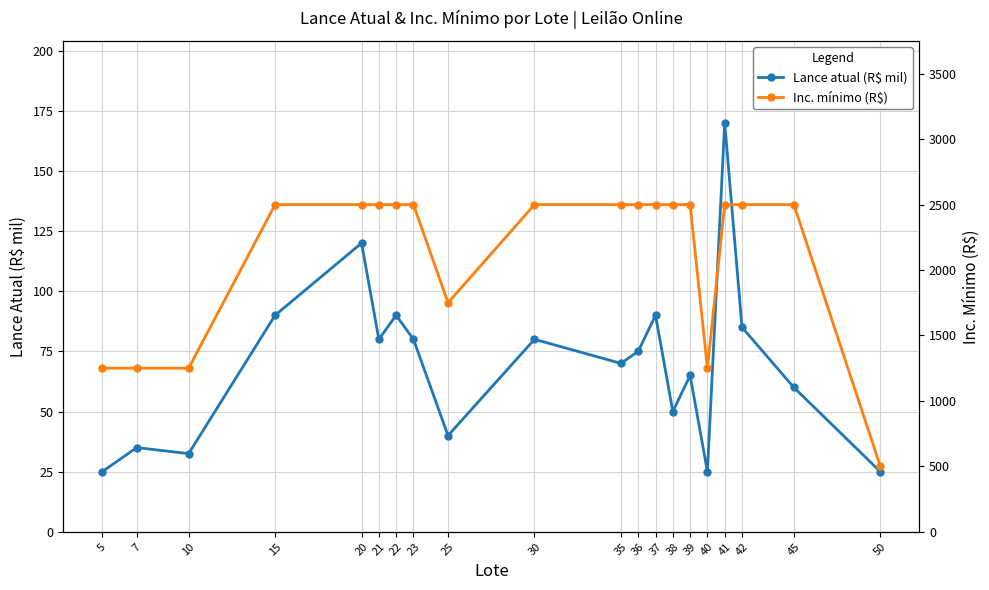

Does the chart have visible grid lines?

Yes